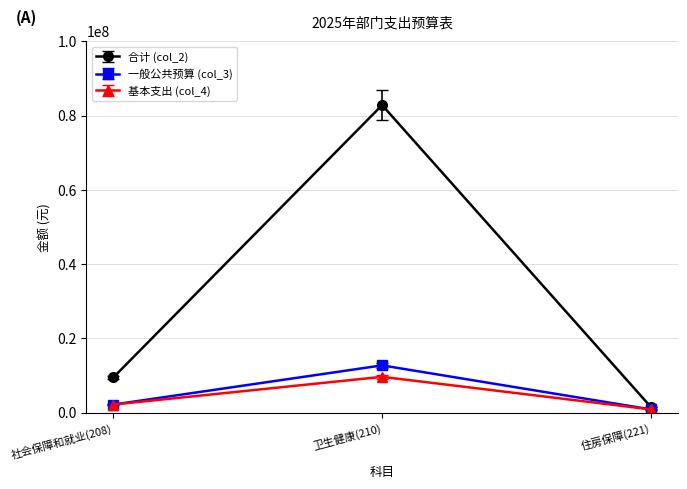

At which category is the sum across all series the highest?

卫生健康(210)